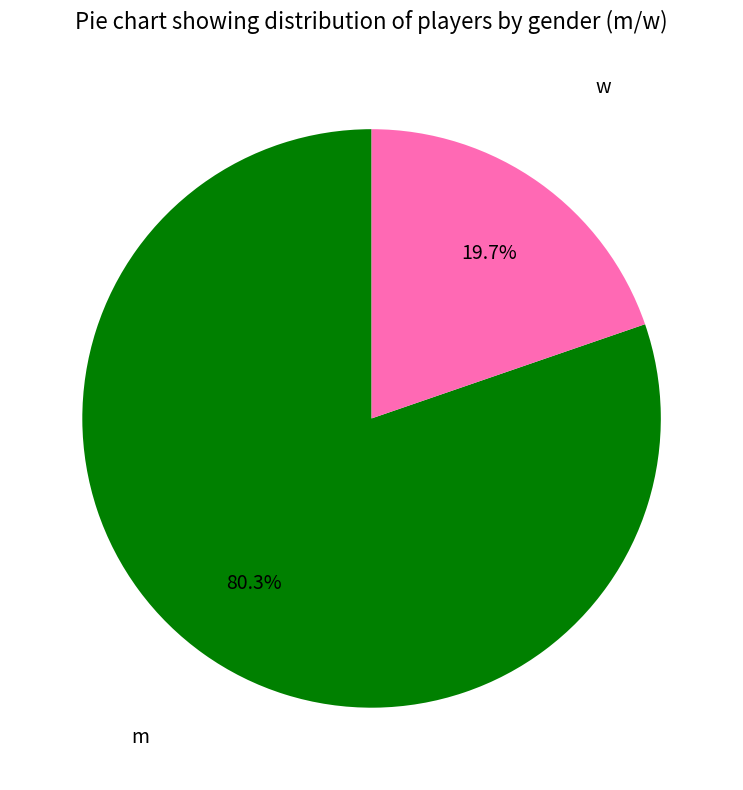

Is there any slice that represents more than half of the pie?

Yes